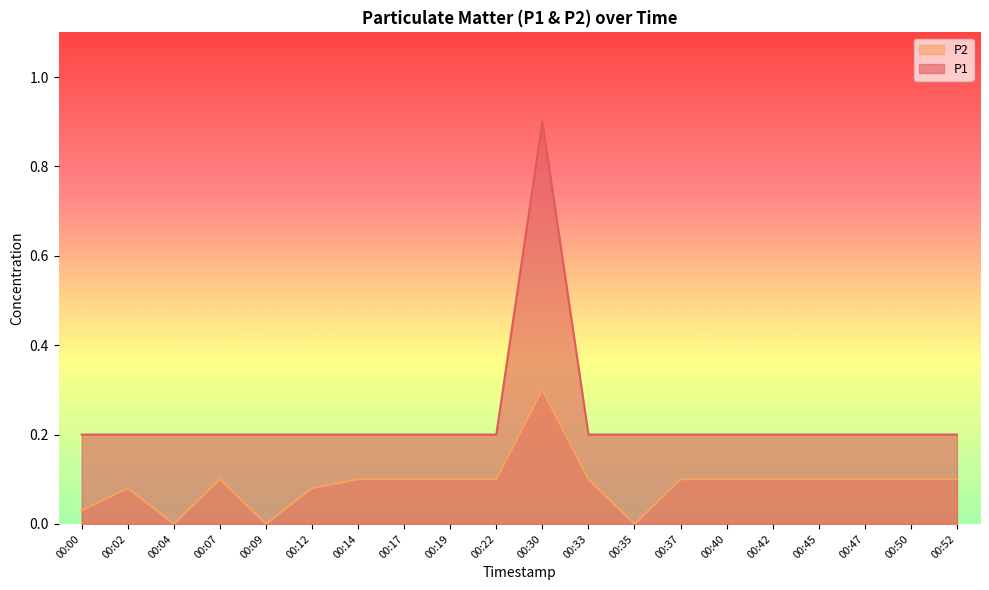

How many series are shown in this chart?

2